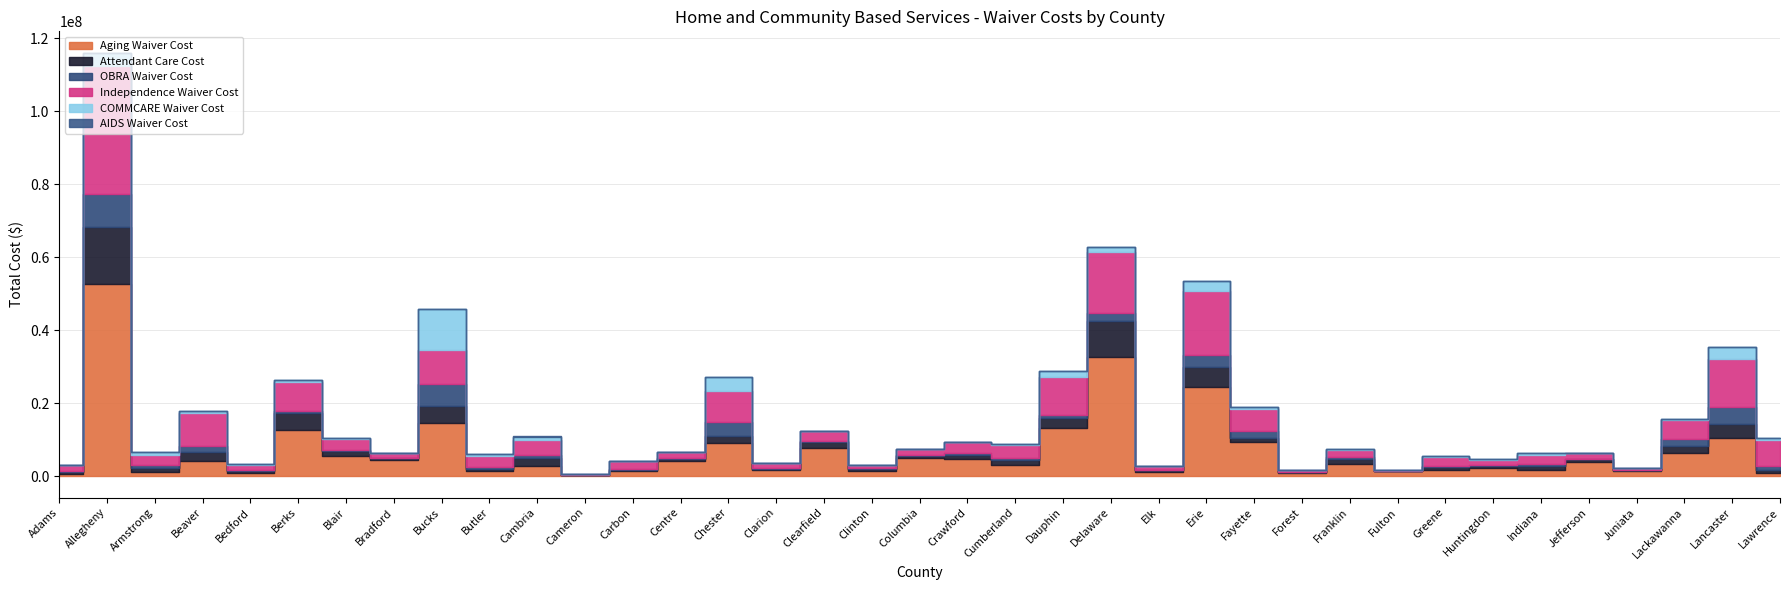

Which series has the widest spread of values?

Aging Waiver Cost